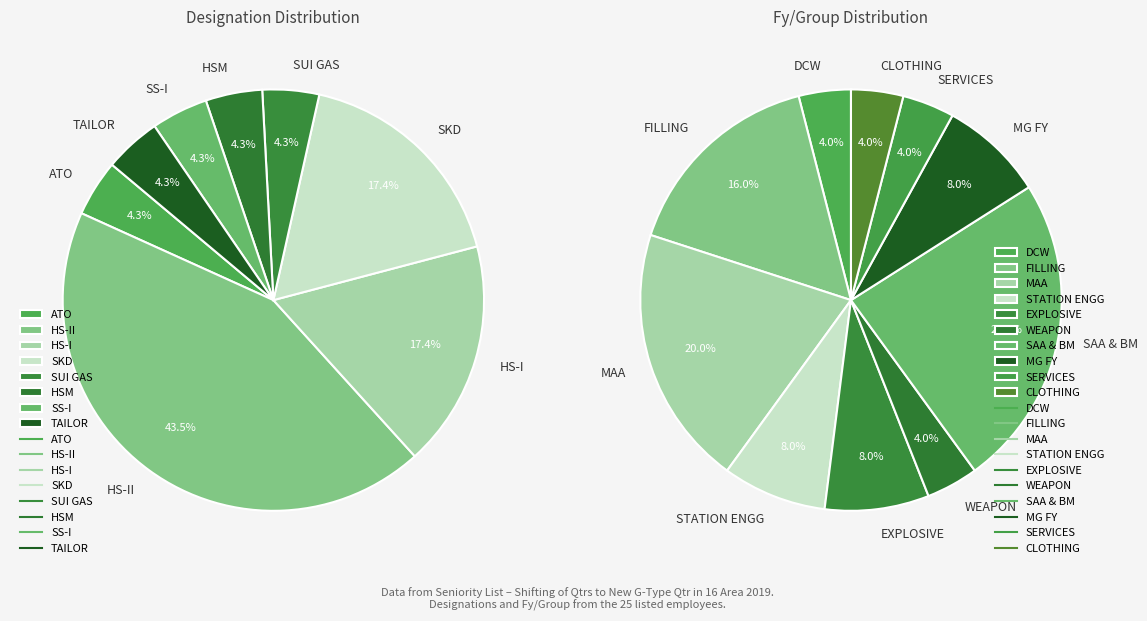

True or false: ATO accounts for 4% of the total.

True